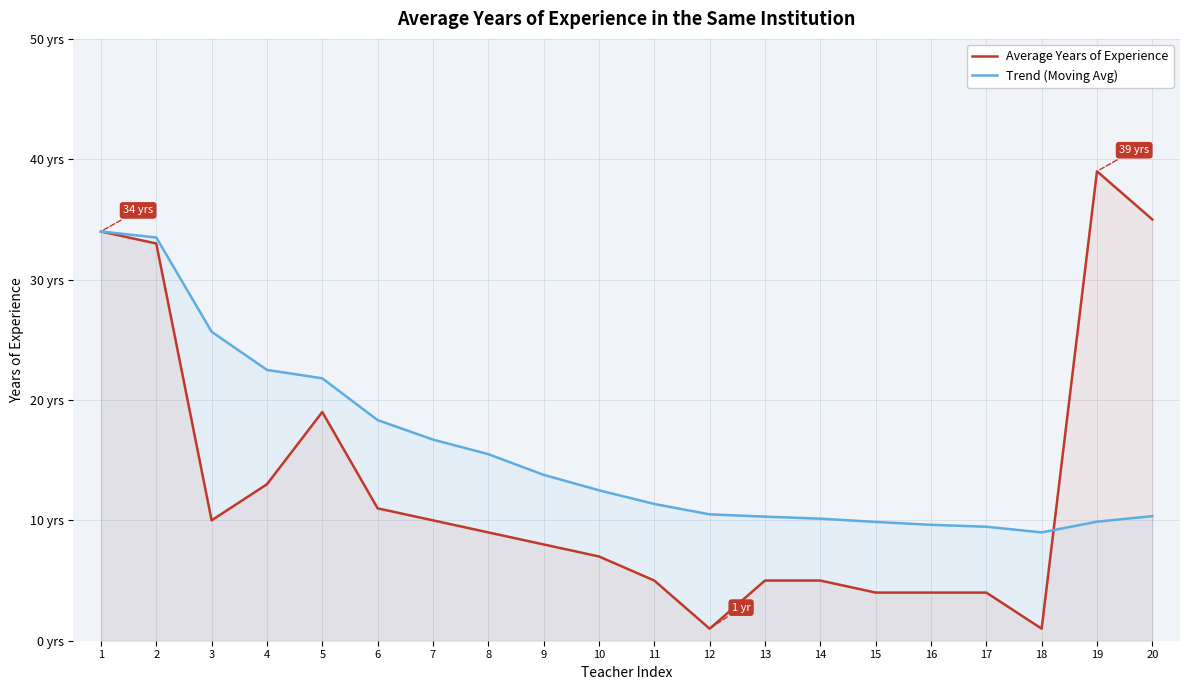

Rank the series at 20 from lowest to highest value.

Trend (Moving Avg), Average Years of Experience